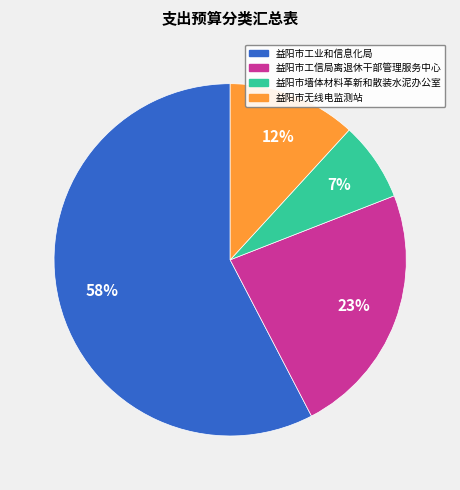

To the nearest percent, what is the combined percentage of 益阳市工业和信息化局 and 益阳市工信局离退休干部管理服务中心?

81%